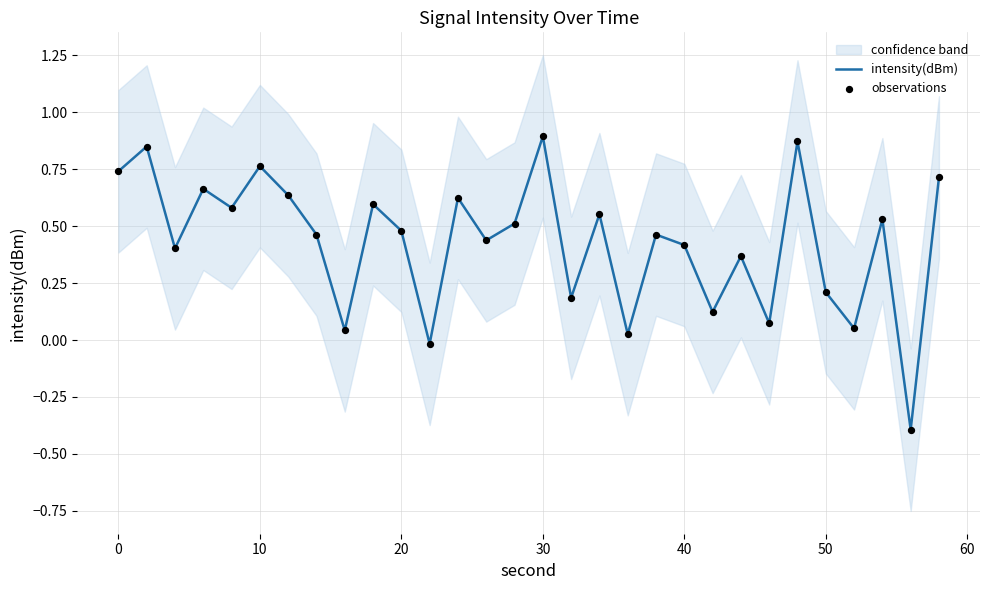

Which series contains the highest Y value?

intensity(dBm)